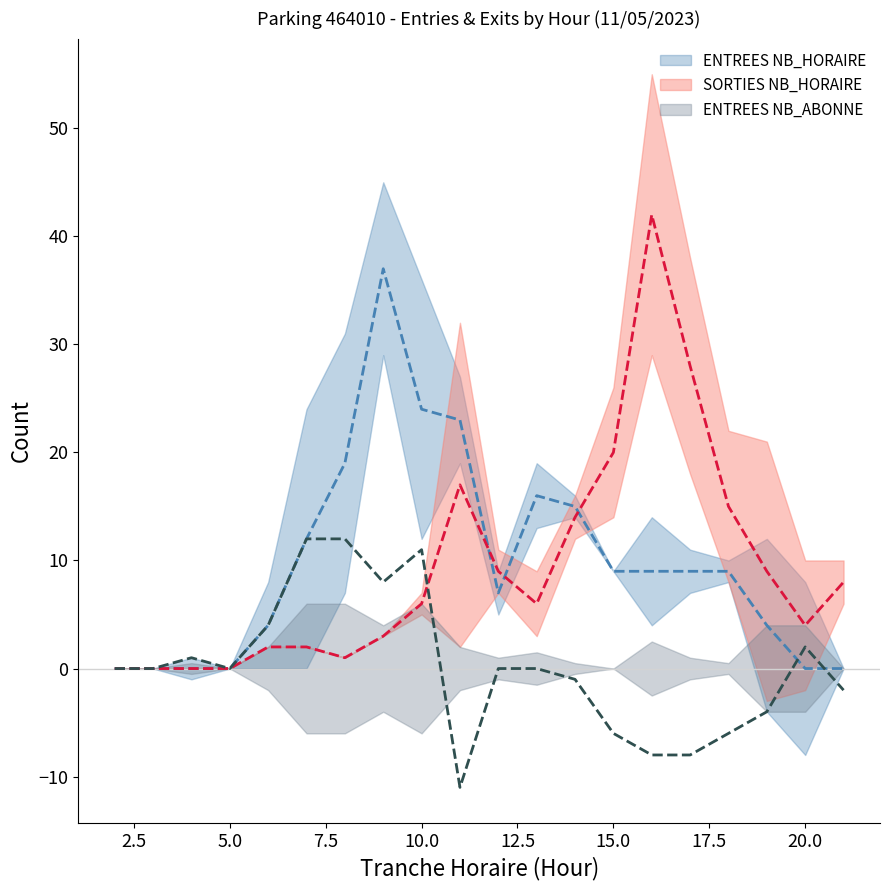

In ENTREES NB_ABONNE, how many points are higher than both neighbors (excluding endpoints)?

3